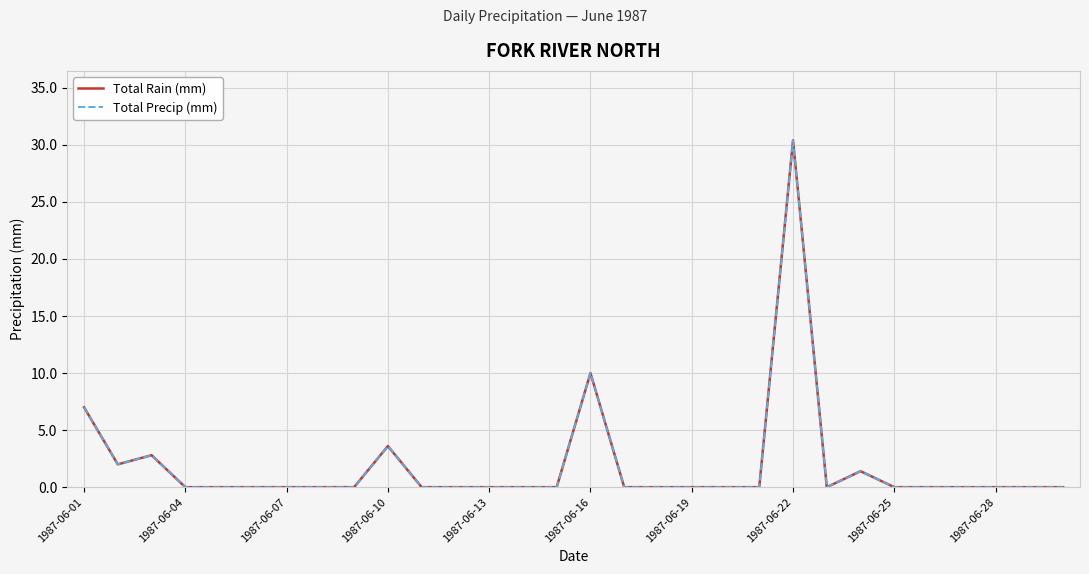

Does the chart display data point markers on the line(s)?

No